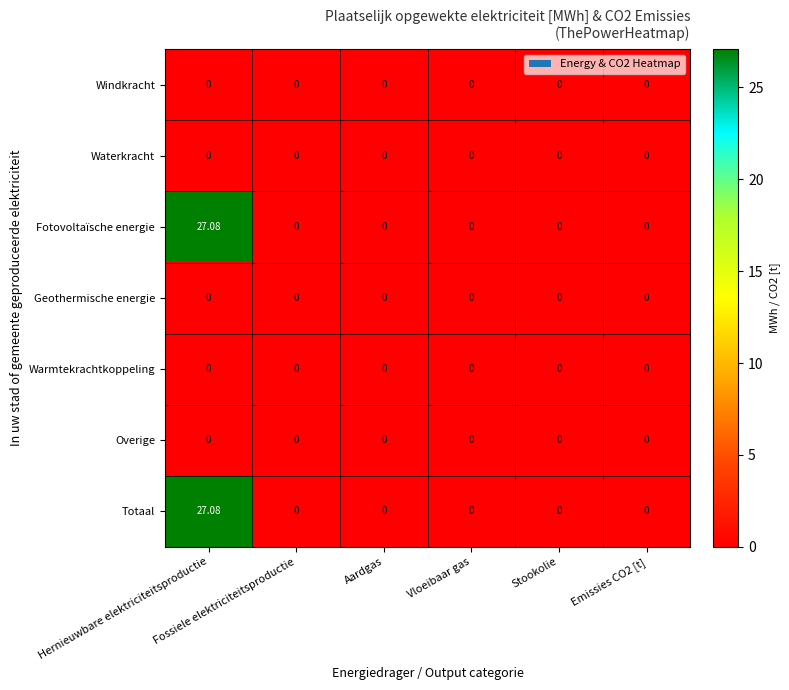

How many distinct data groups are displayed?

7